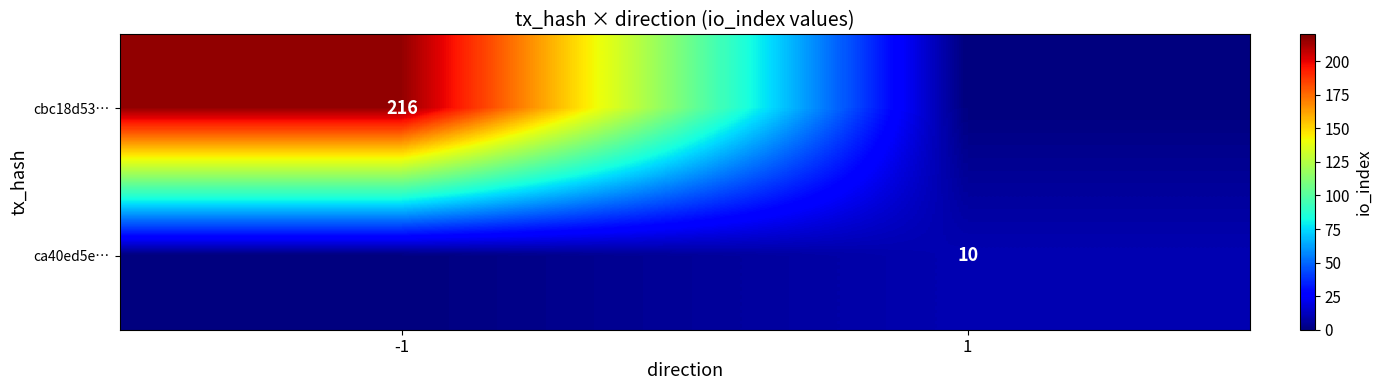

At how many categories does at least one series exceed 9?

2